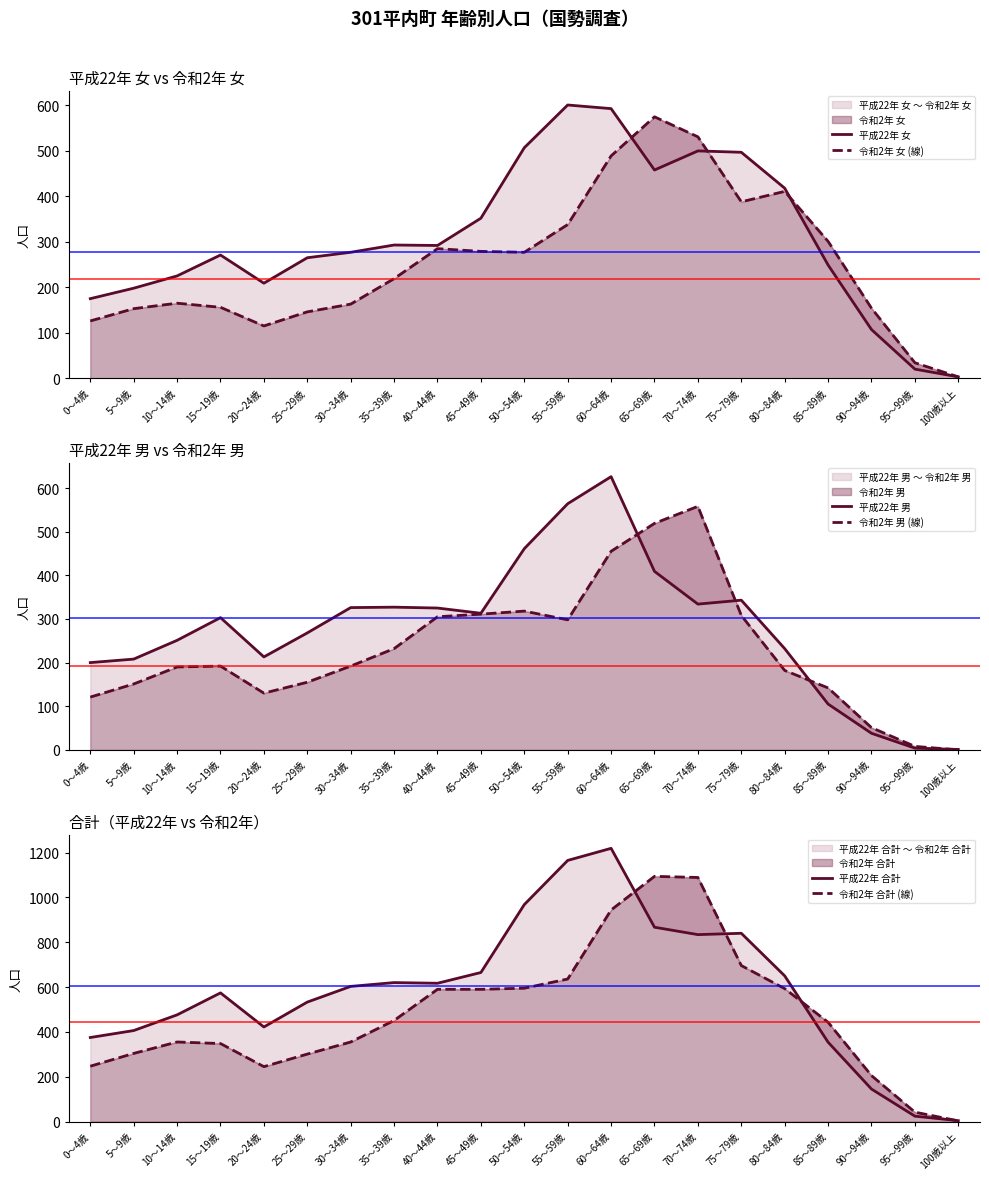

The 令和2年 女 (線) series shows 277 at 50～54歳. True or false?

True